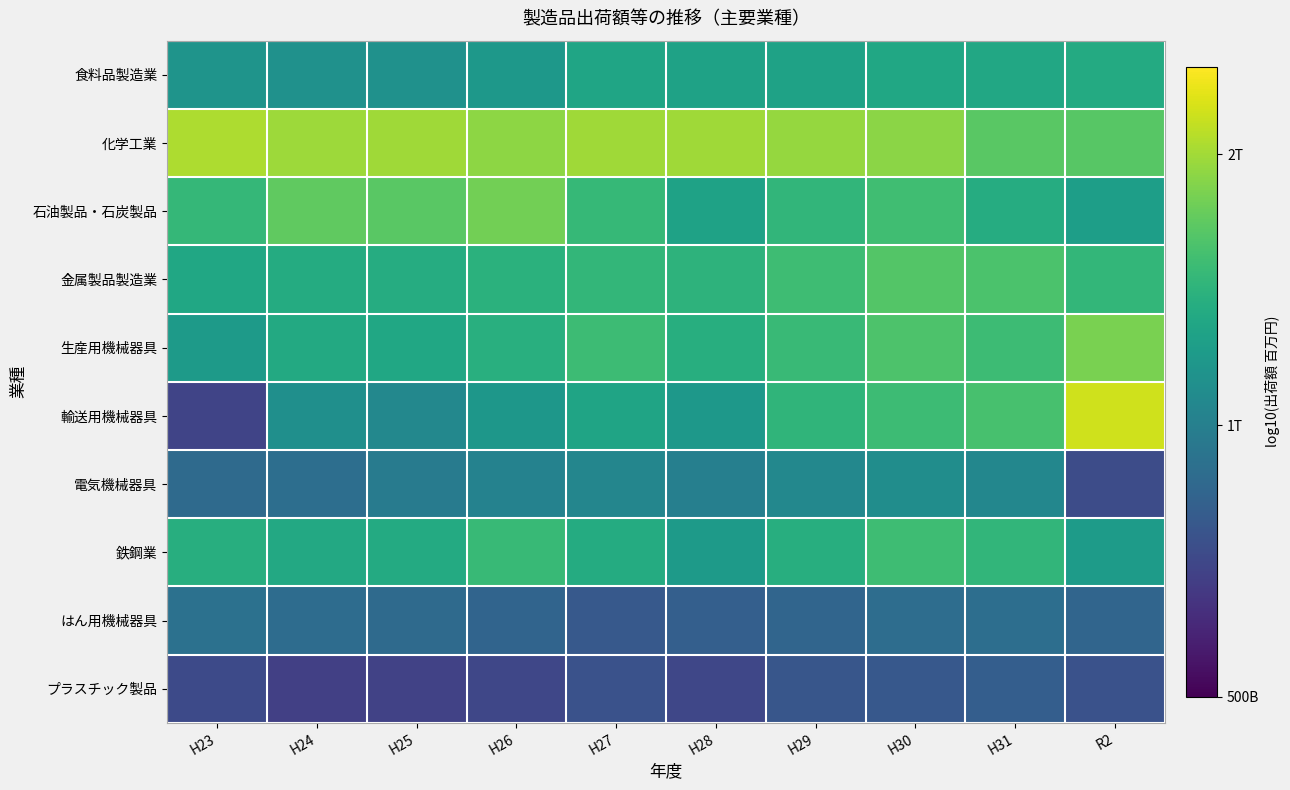

What is the smallest value displayed?

5.8